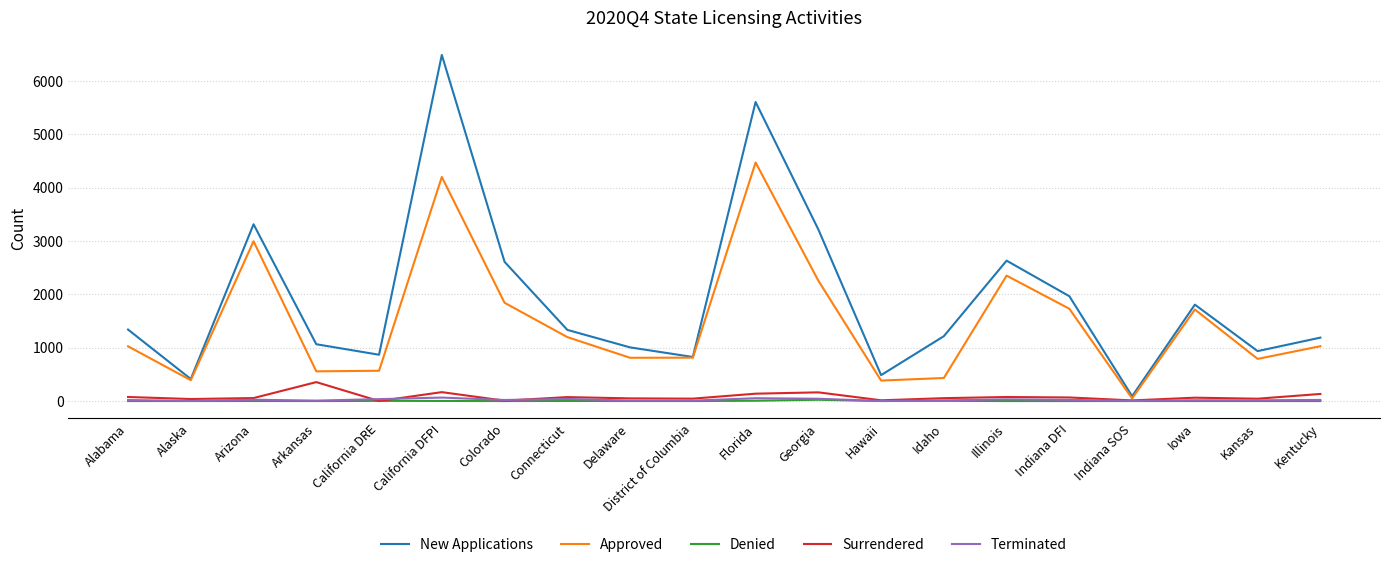

Which series has the largest total across all categories?

New Applications